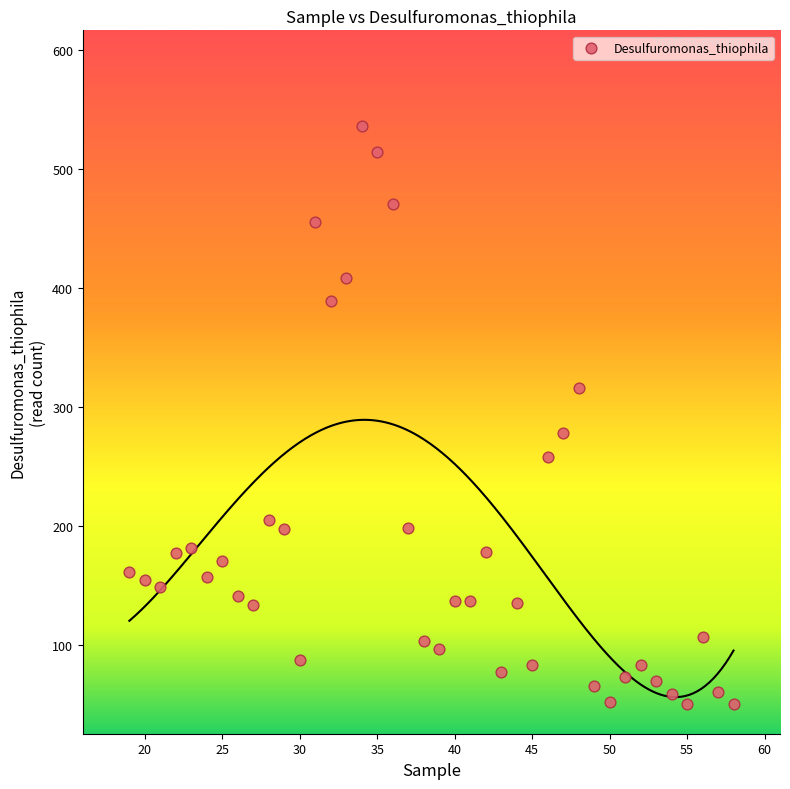

What Y value in the scatter plot is closest to 293?

278